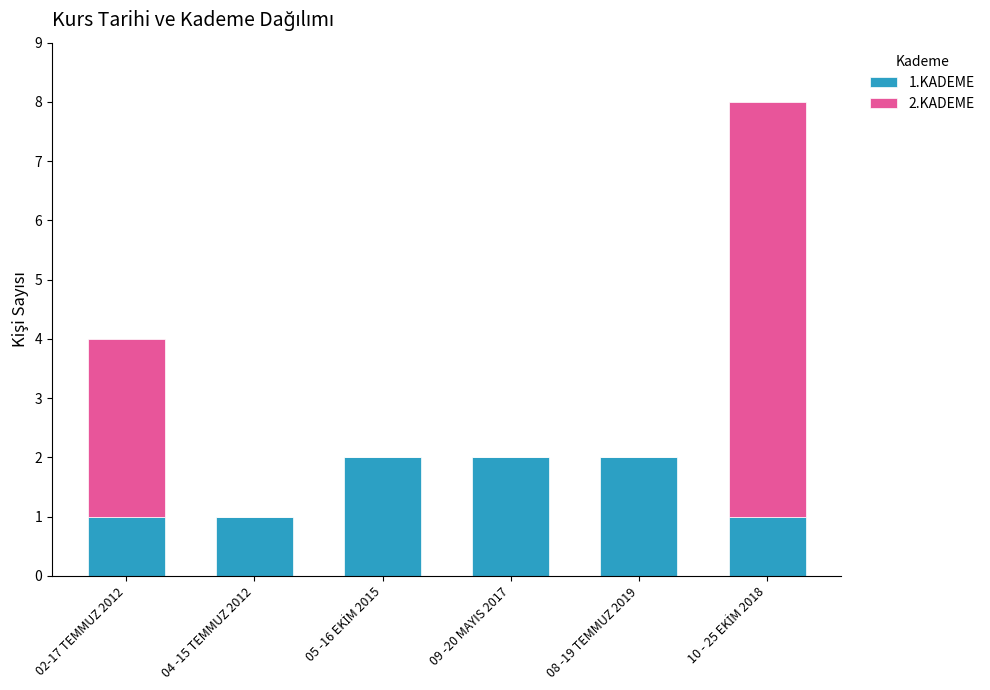

Count the number of data series in this chart.

2